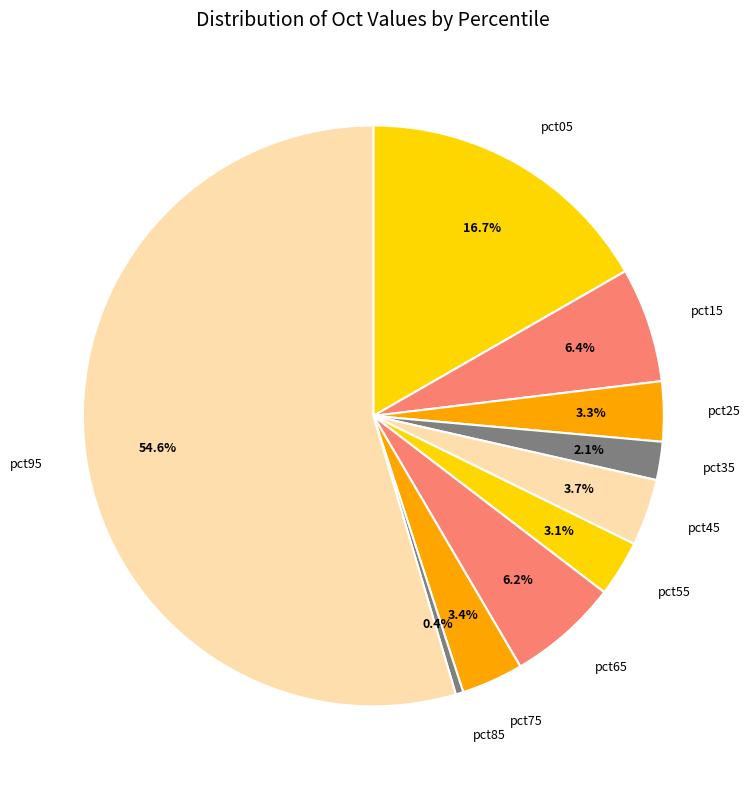

Which category has the smallest portion of the pie?

pct85